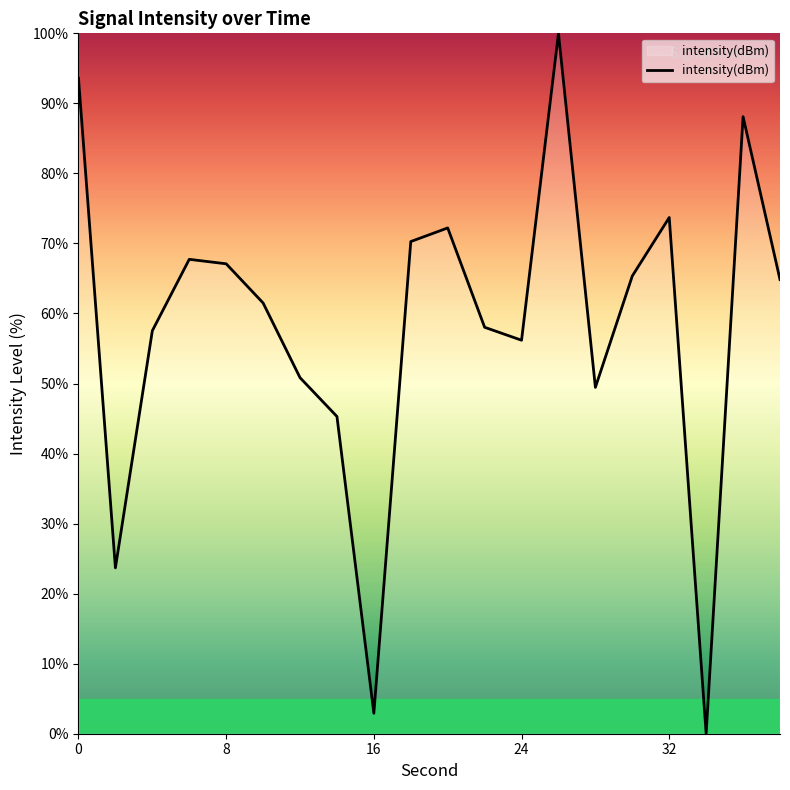

What is the greatest value displayed?

100.0